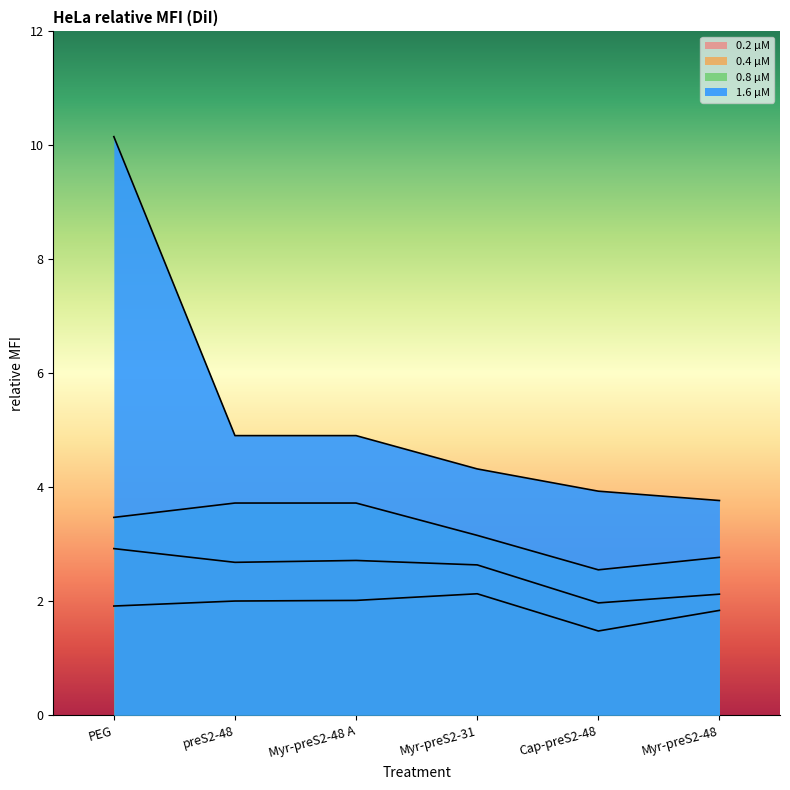

What is the total value across all series at preS2-48?

13.3